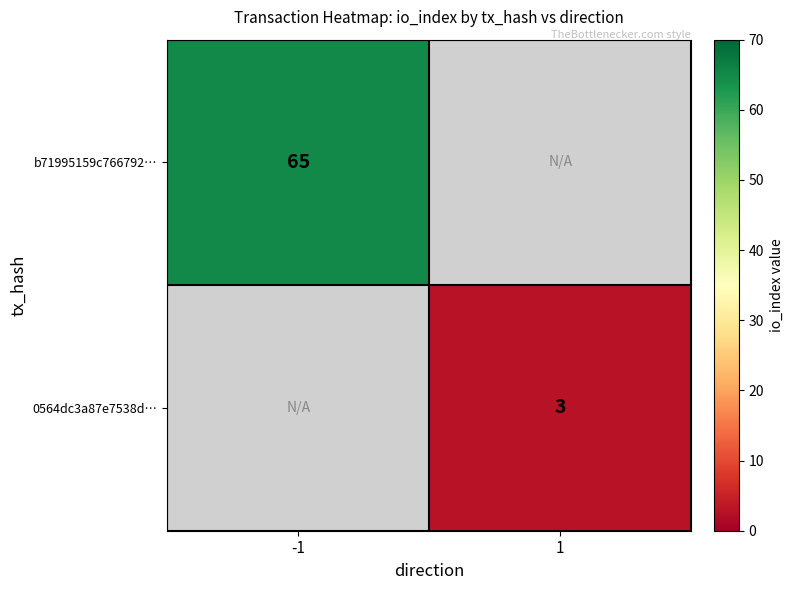

Is it true that 0564dc3a87e7538d… equals 3 at 1?

True